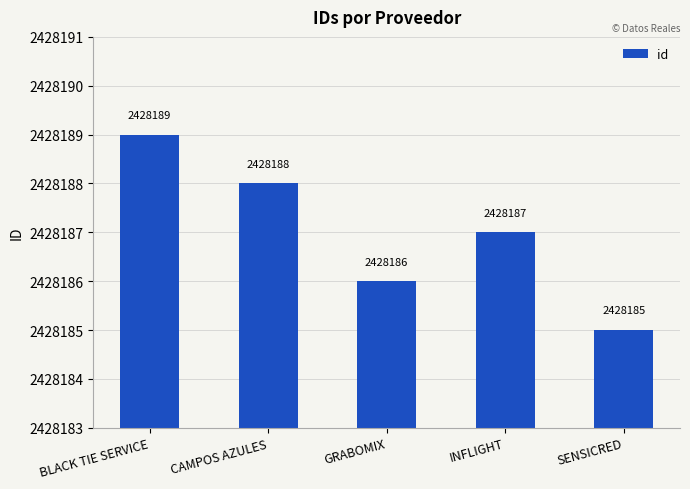

List the labels in order of value, smallest first.

SENSICRED, GRABOMIX, INFLIGHT, CAMPOS AZULES, BLACK TIE SERVICE